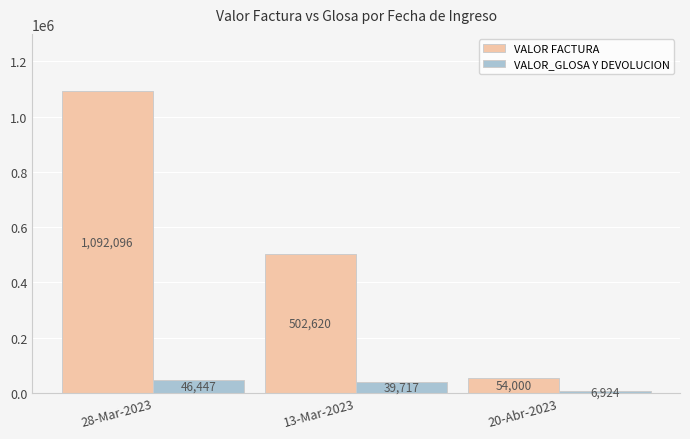

Count the VALOR_GLOSA Y DEVOLUCION values in the range 6924 to 46447.

3